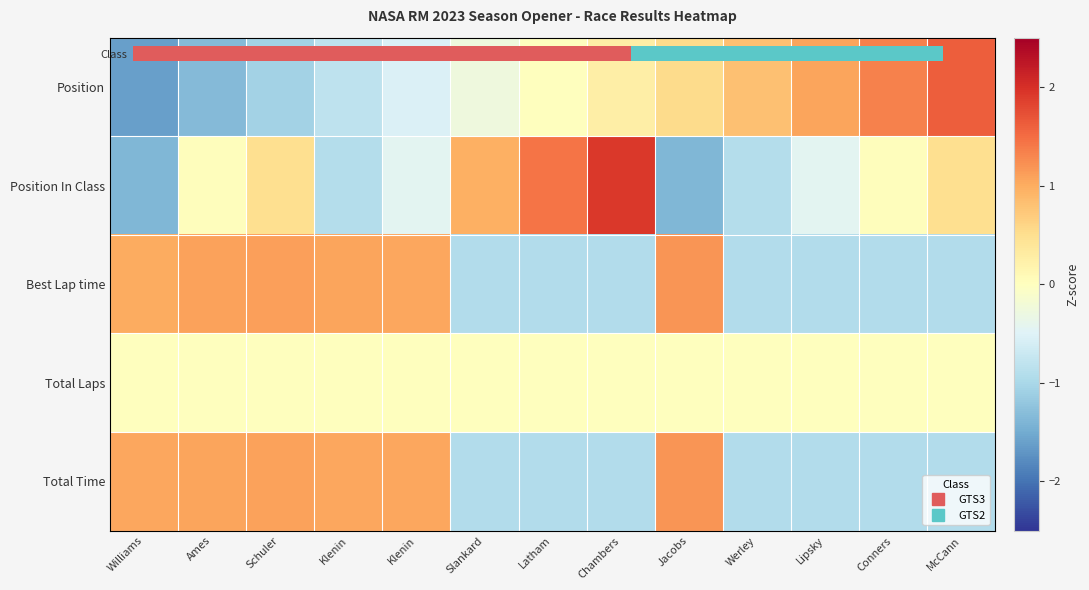

Which category has the lowest value across all series?

Williams